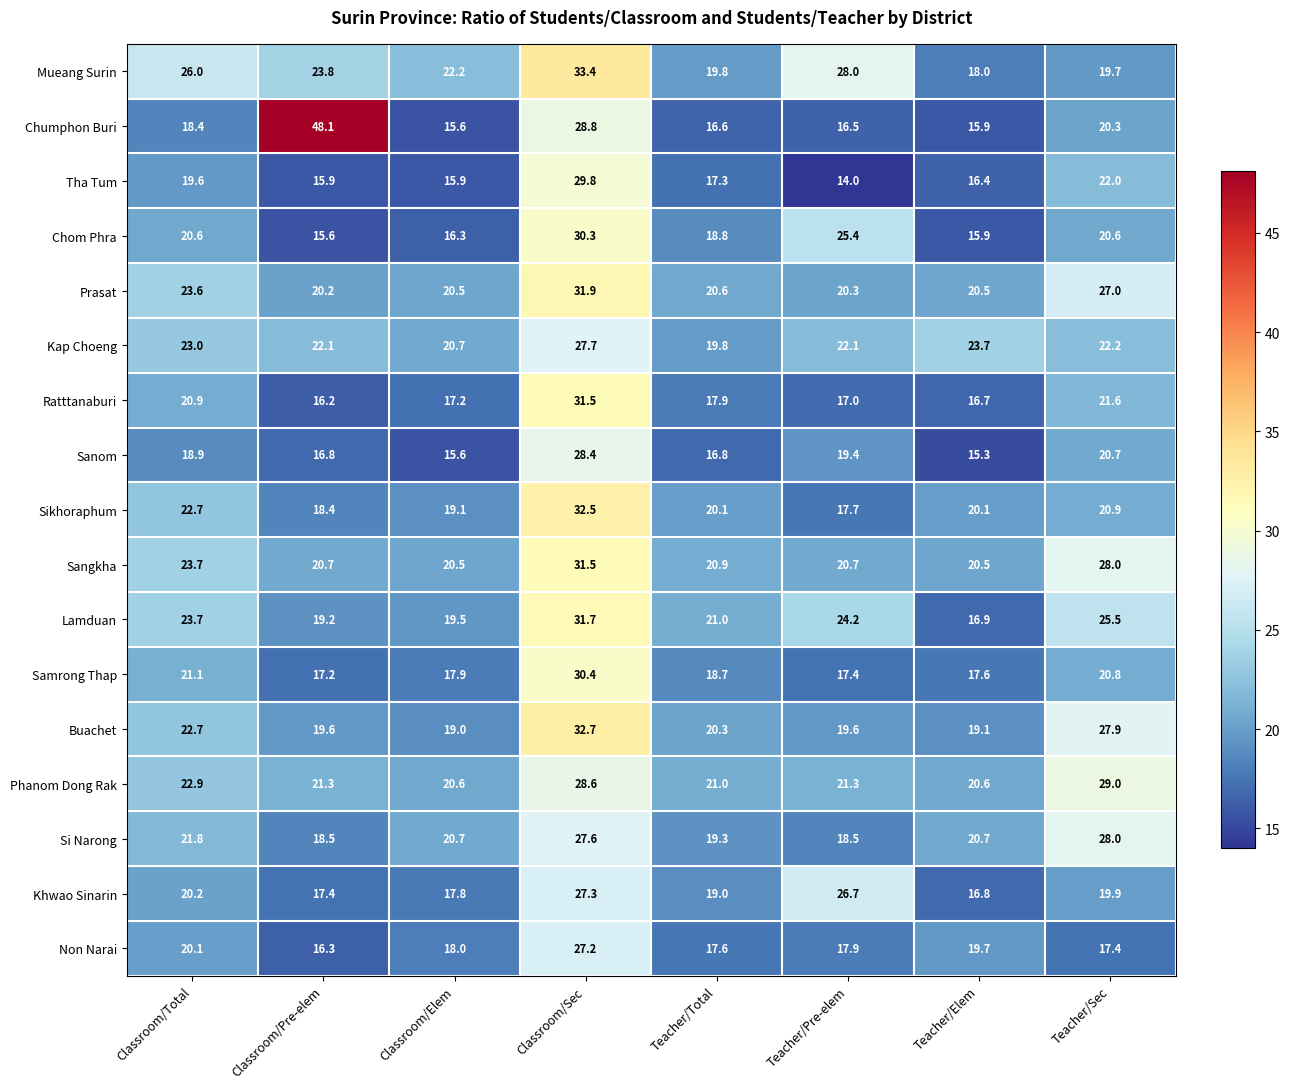

Rank the categories by Lamduan value from lowest to highest.

Teacher/Elem, Classroom/Pre-elem, Classroom/Elem, Teacher/Total, Classroom/Total, Teacher/Pre-elem, Teacher/Sec, Classroom/Sec